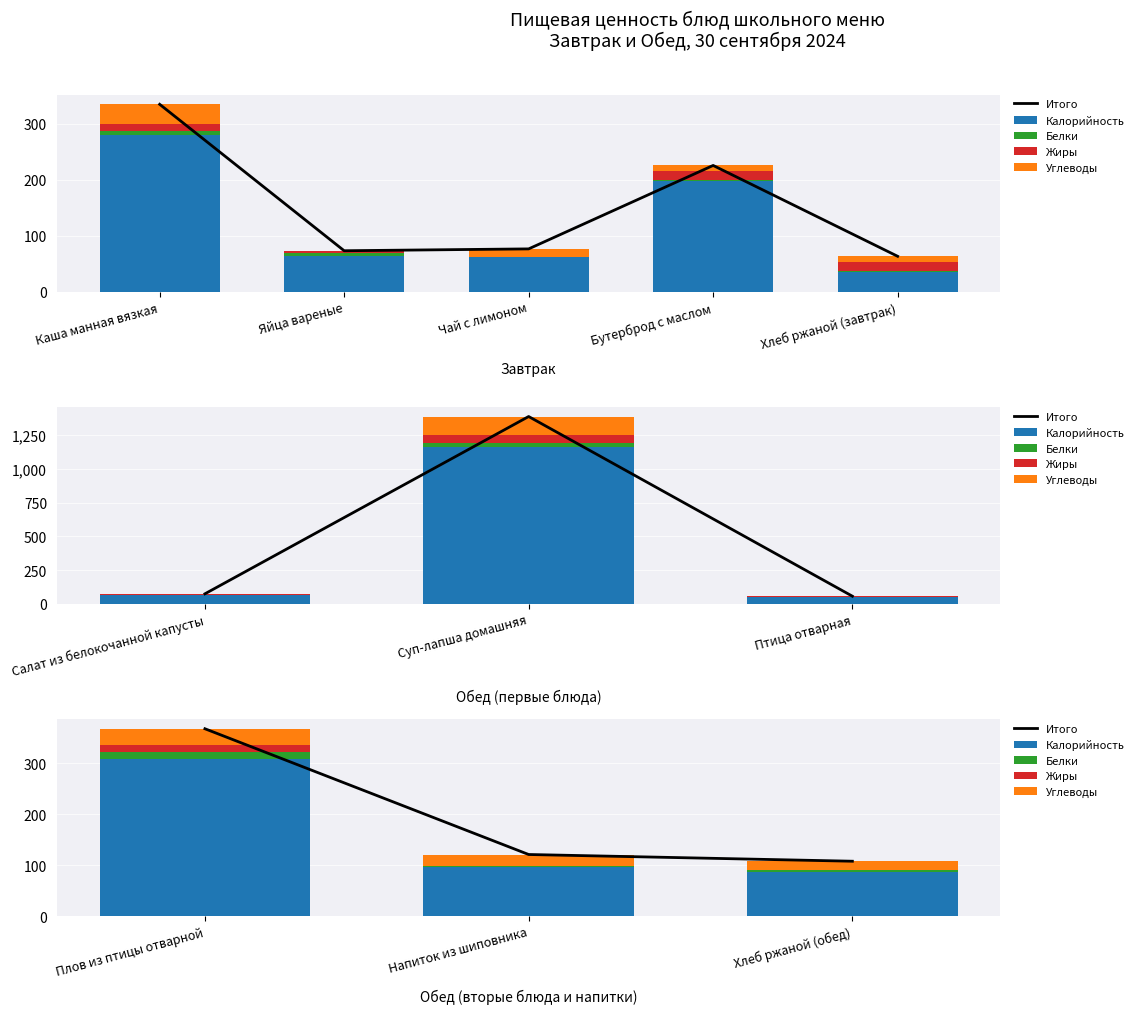

Does the chart contain any negative values?

No